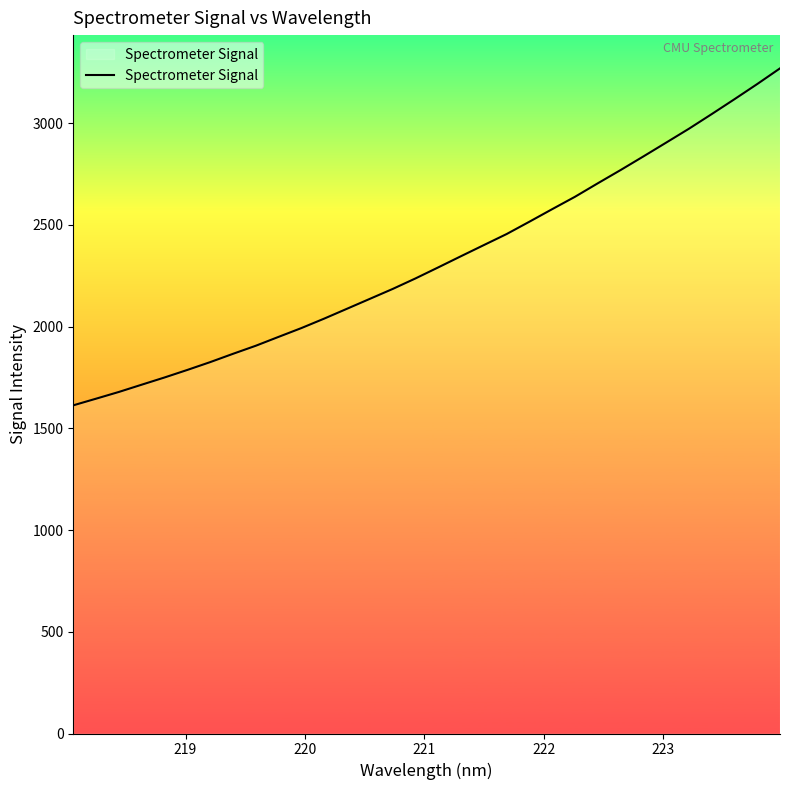

What is the difference between the maximum and minimum values?

1656.3